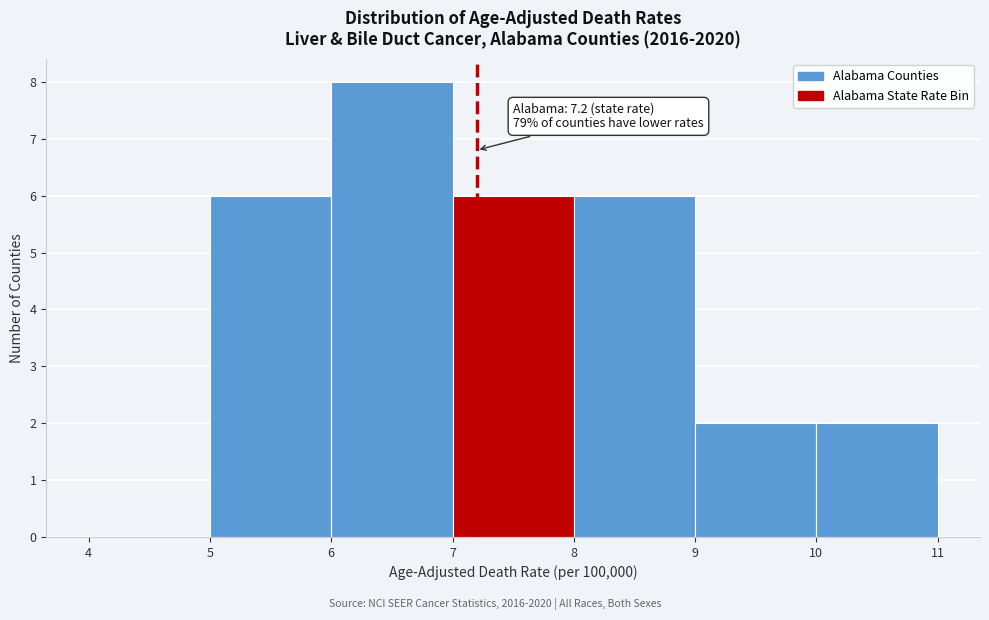

Which range on the x-axis has the tallest bar?

6 to 7